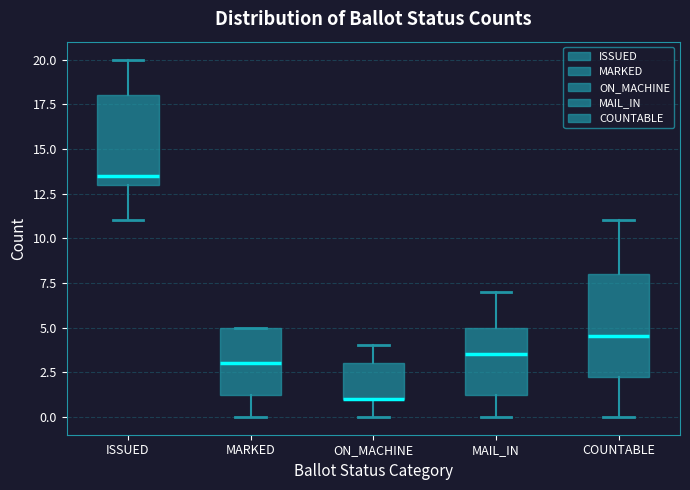

Comparing the boxes themselves (not the whiskers), which one is the tallest?

COUNTABLE